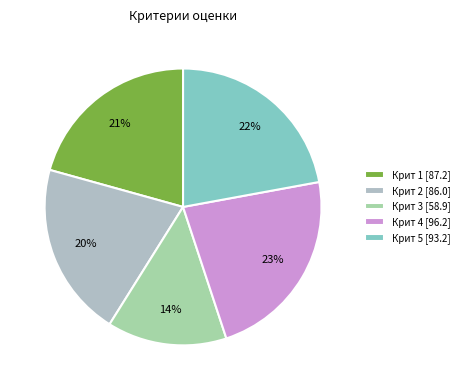

The Крит 5 slice represents 33% of the pie. True or false?

False